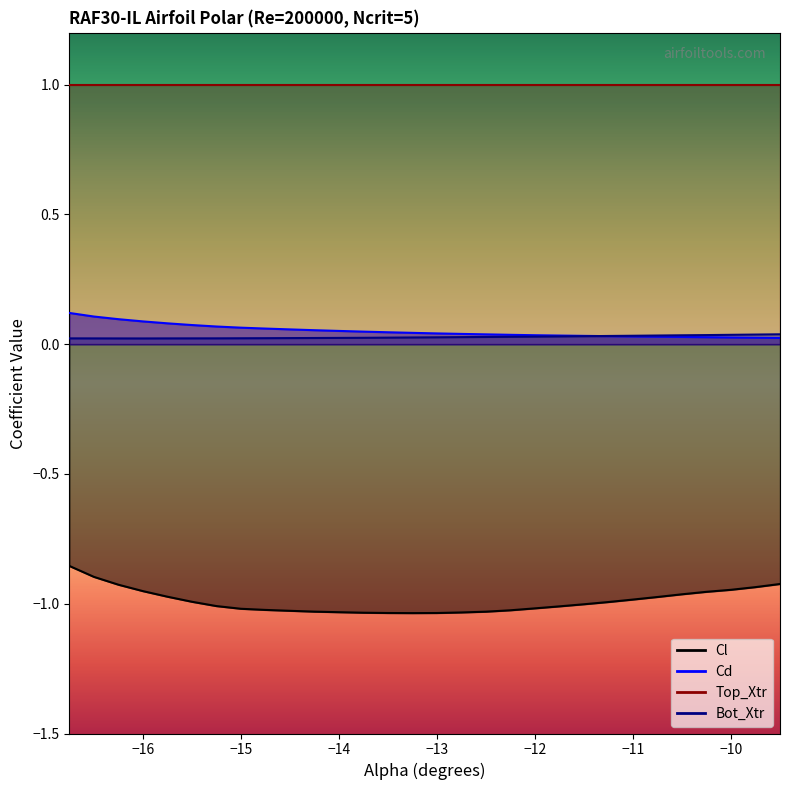

What is the difference between the Cl values at -16.0 and -15.0?

0.1